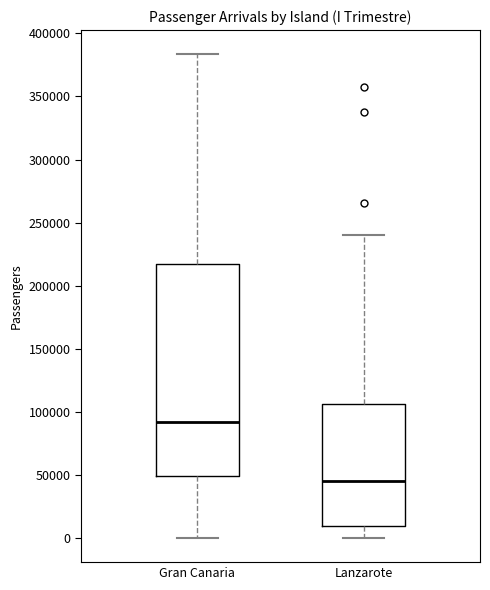

Where does the lower whisker of the box for Lanzarote end on the y-axis? The values are not printed on the chart, so give them approximately, as read against the axis.

0